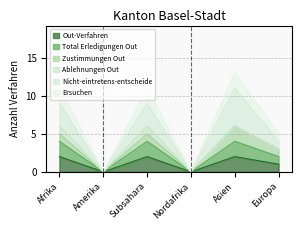

True or false: Total Erledigungen Out and Ersuchen cross at least once.

False